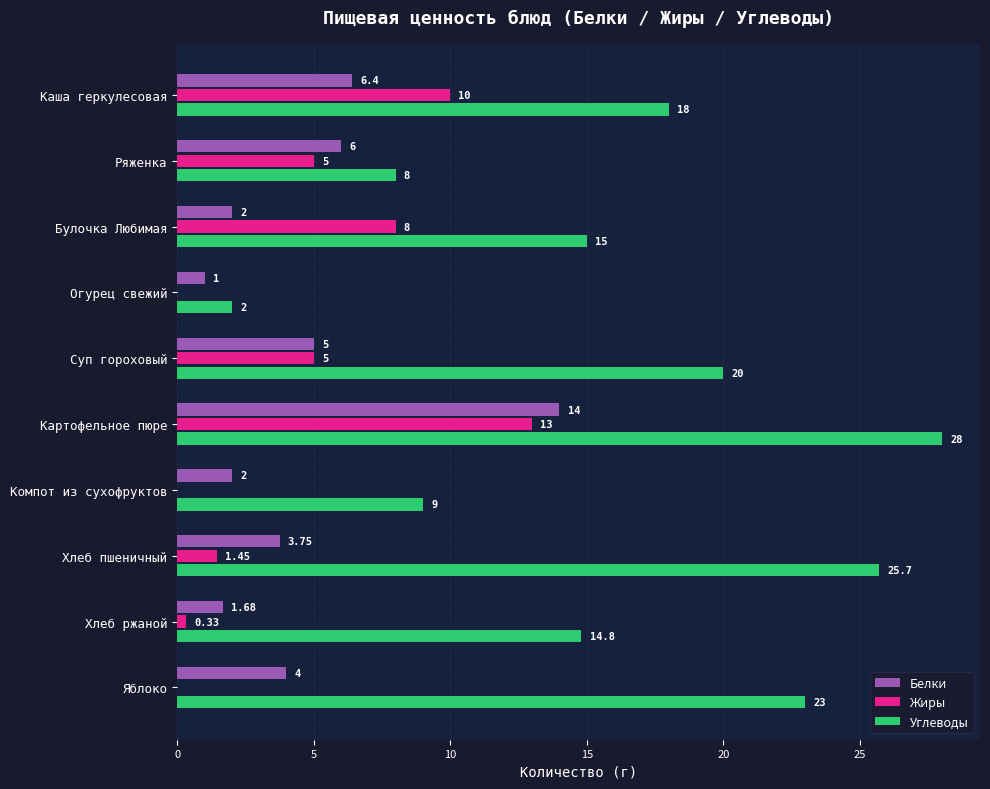

Between Картофельное пюре and Компот из сухофруктов, which series saw the biggest shift?

Углеводы